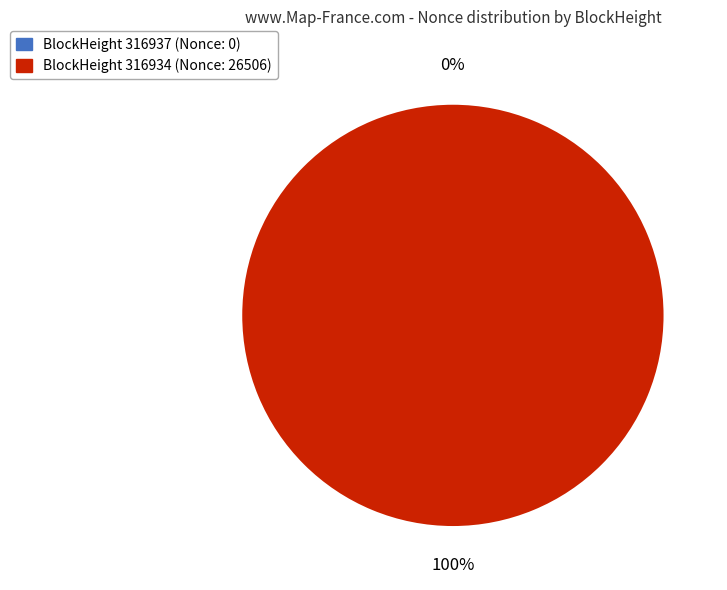

To the nearest percent, what is the average slice percentage?

50%